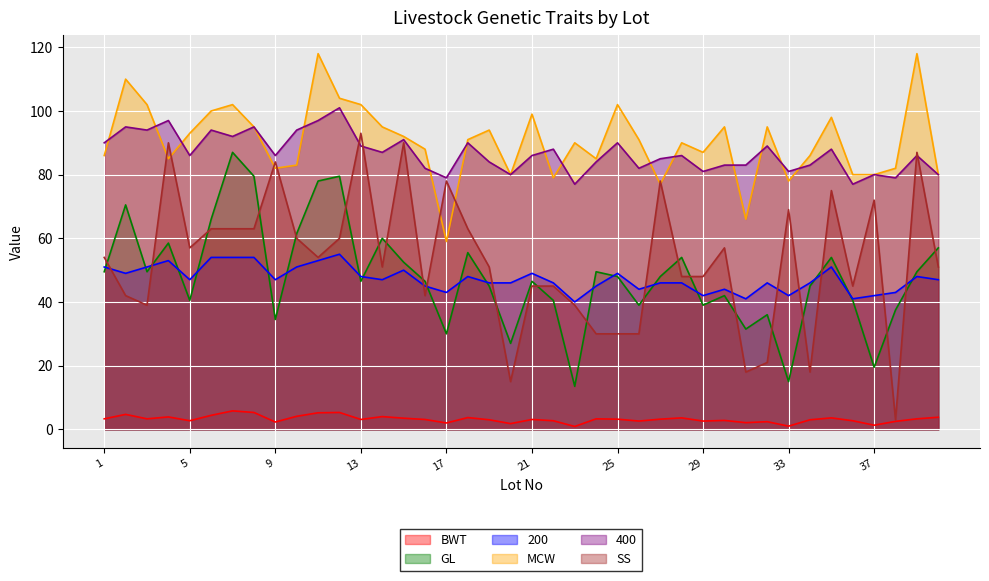

Where is the first local minimum for BWT?

3